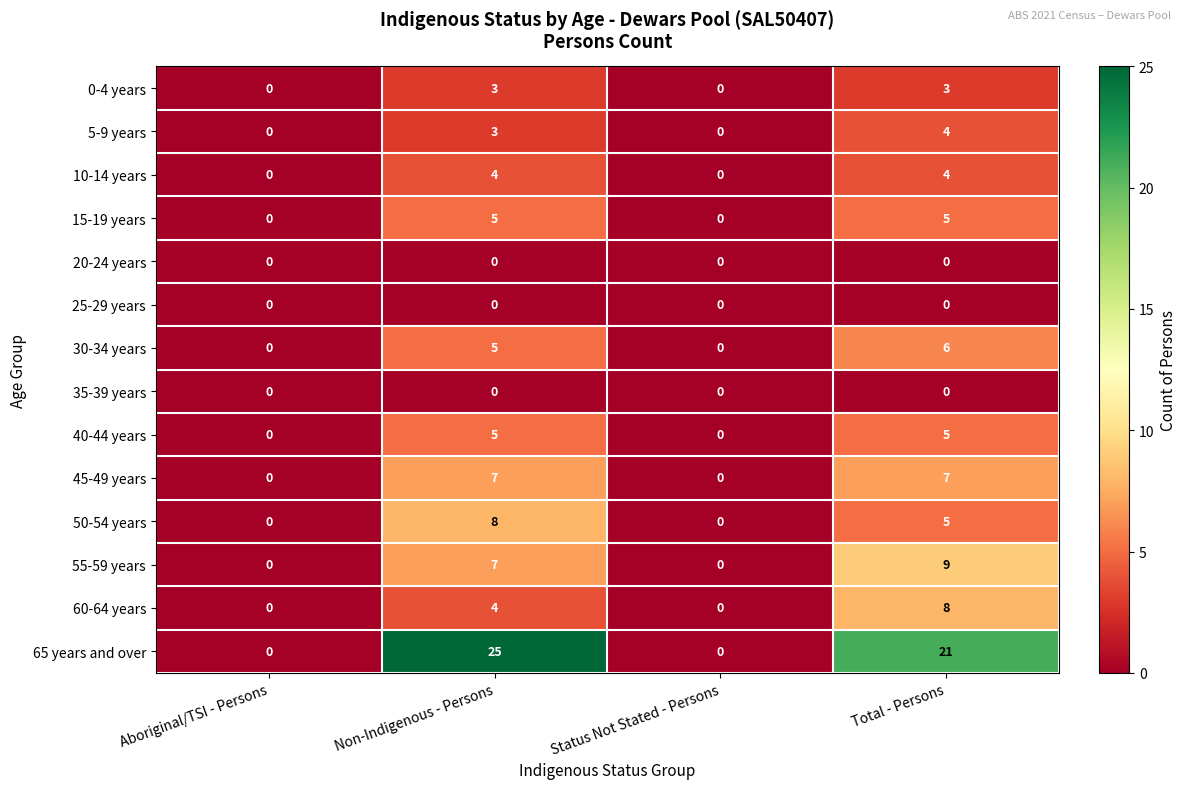

What is the maximum value for 45-49 years?

7